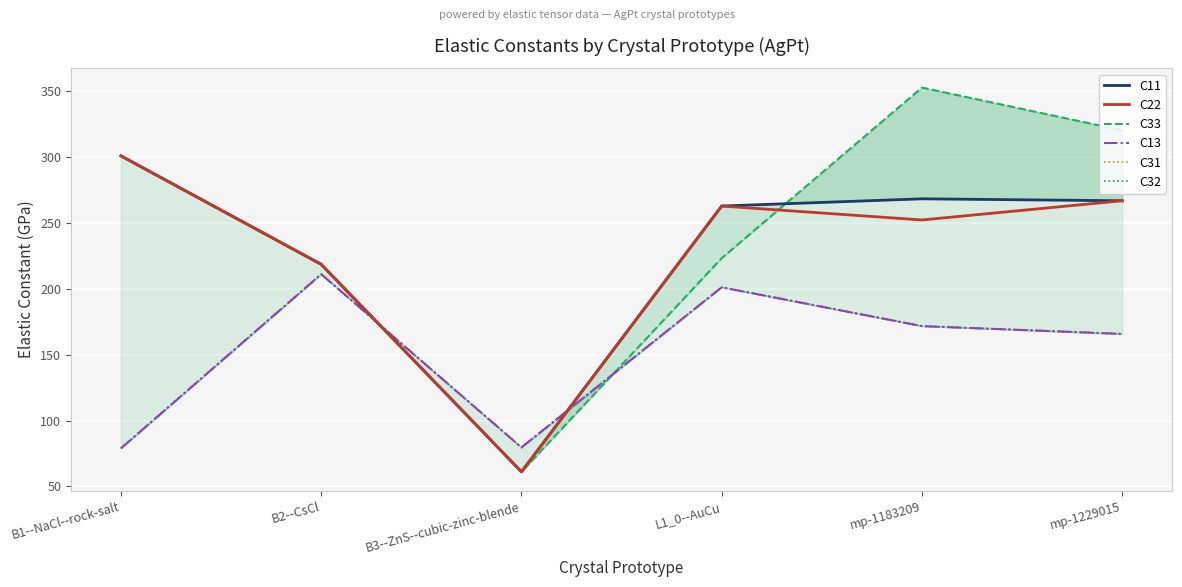

What is the lowest value of the C13 series?

79.0